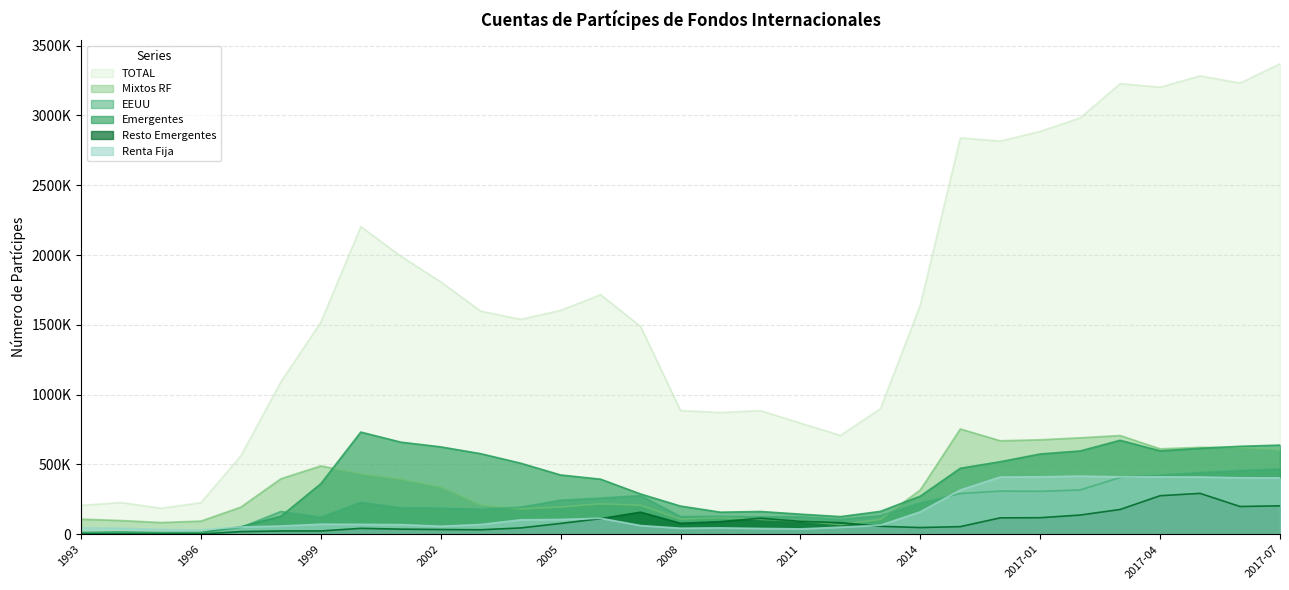

What is the minimum value shown in the chart?

1923